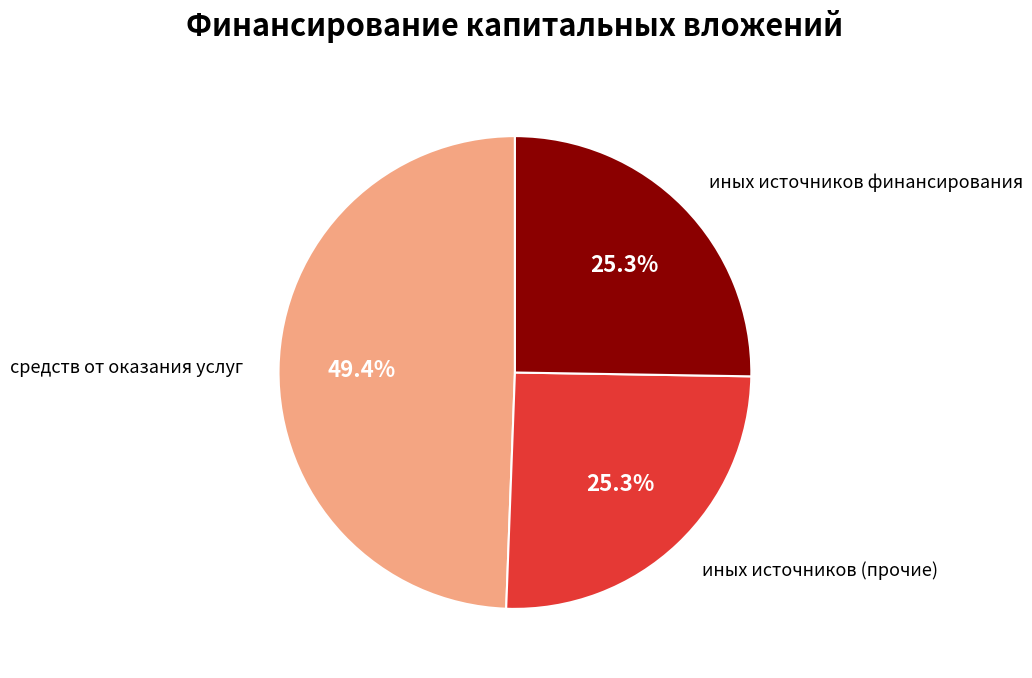

Is there any slice that represents more than half of the pie?

No